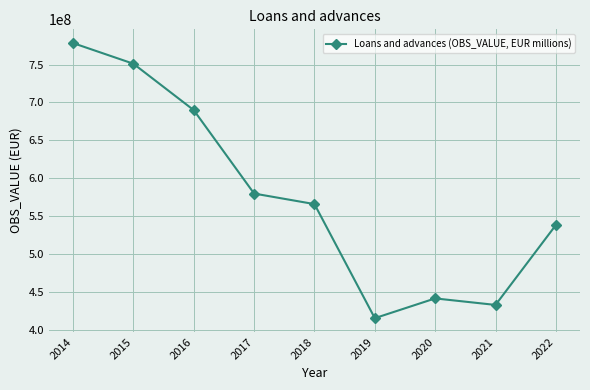

Is this an area chart (filled region under the line)?

No